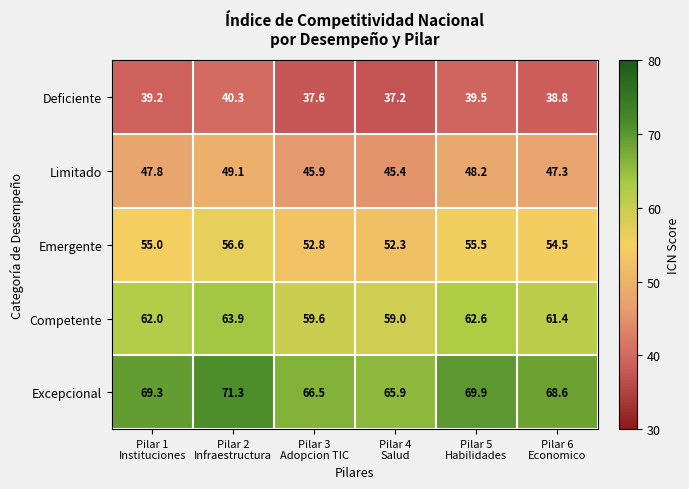

Reading left to right, extract all data points from this chart.

Deficiente: 39.2	40.3	37.6	37.2	39.5	38.8
Limitado: 47.8	49.1	45.9	45.4	48.2	47.3
Emergente: 55.0	56.6	52.8	52.3	55.5	54.5
Competente: 62.0	63.9	59.6	59.0	62.6	61.4
Excepcional: 69.3	71.3	66.5	65.9	69.9	68.6